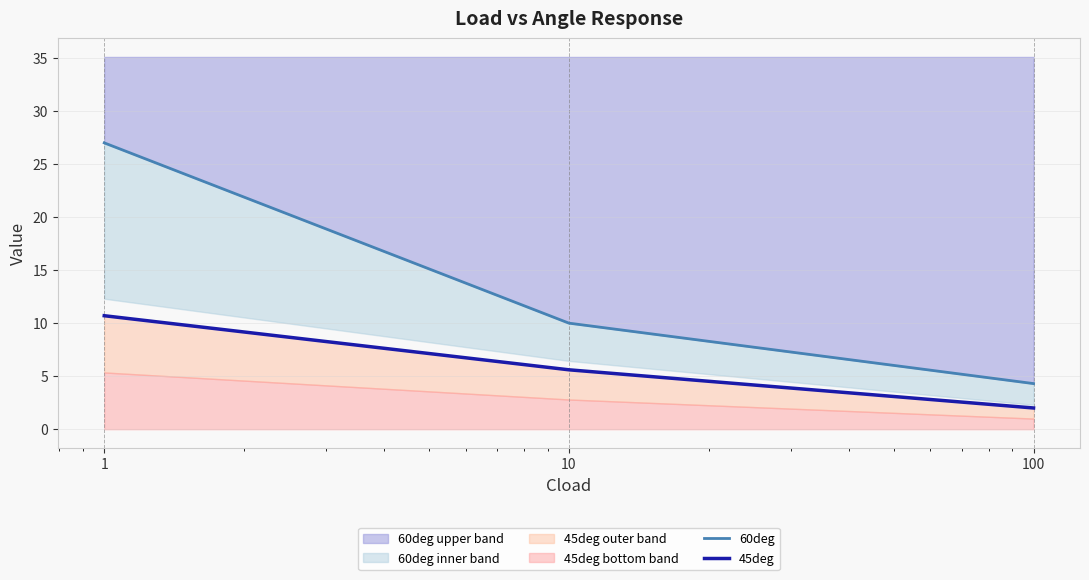

How many data points does each series have?

3